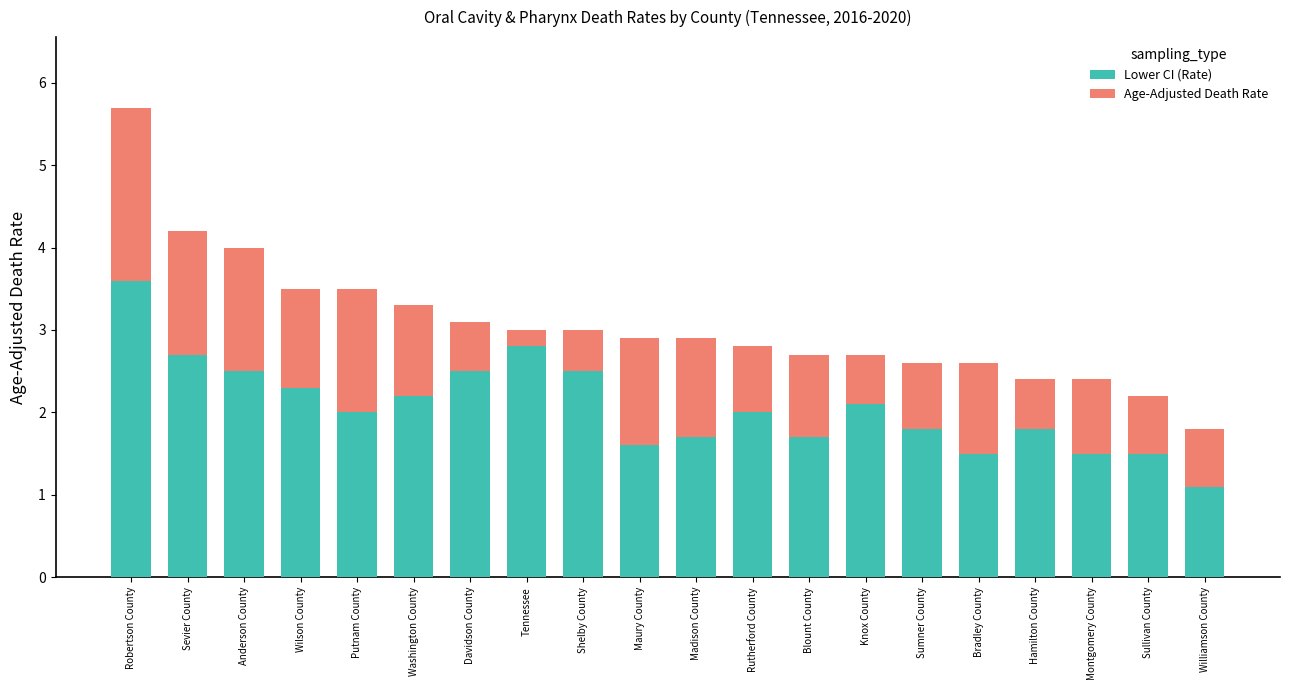

Are the bars grouped side by side (vs. stacked)?

No